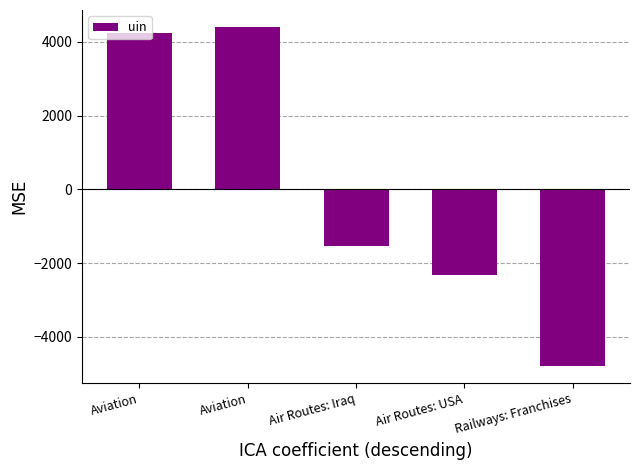

Rank the categories by value from lowest to highest.

Railways: Franchises, Air Routes: USA, Air Routes: Iraq, Aviation, Aviation